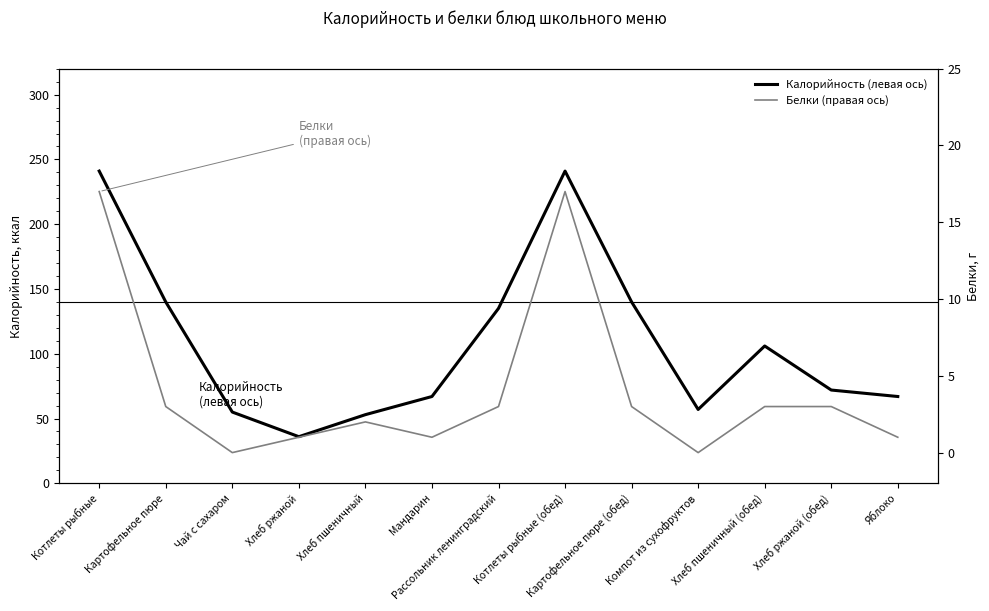

True or false: Калорийность (левая ось) has a value of 72 at Хлеб ржаной (обед).

True